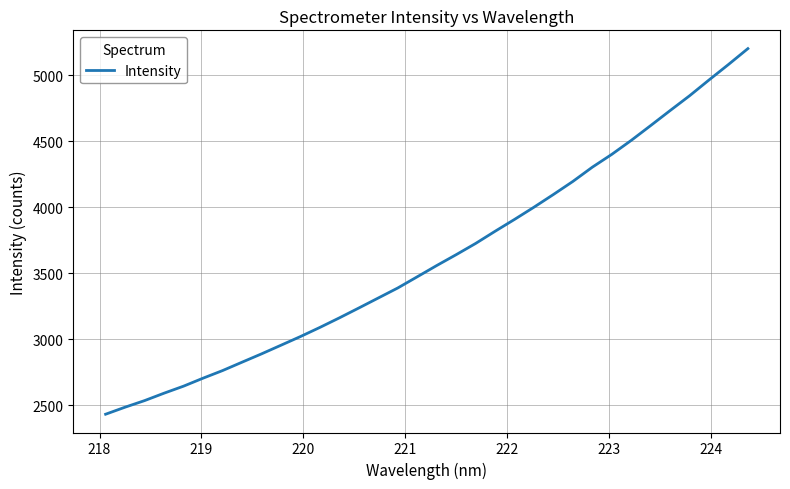

What is the minimum value shown in the chart?

2430.5